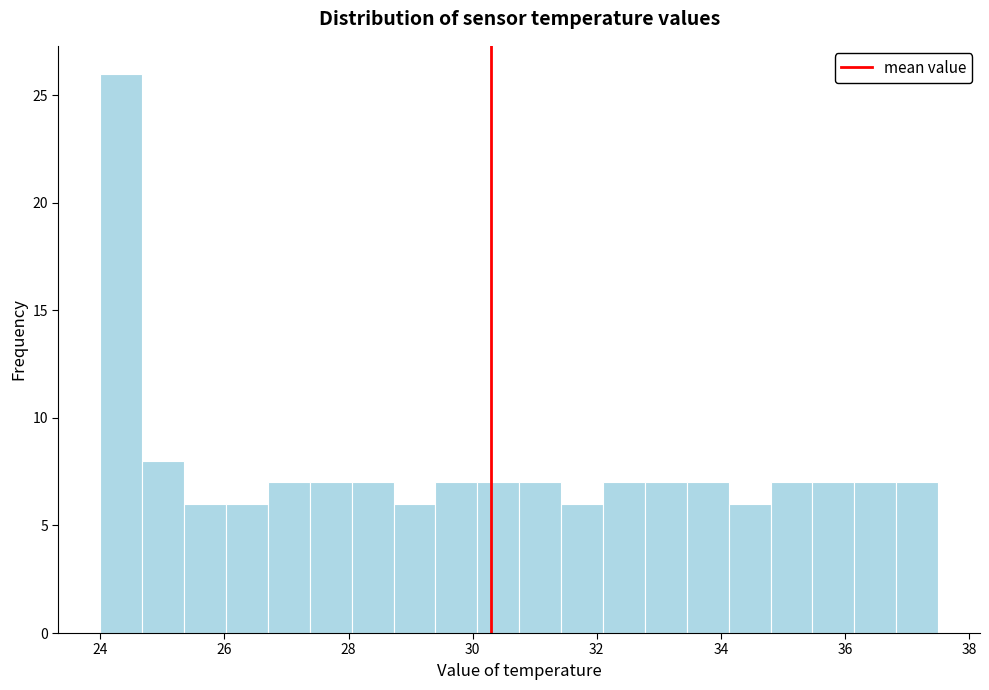

Around what value on the x-axis is the tallest bar? Give the approximate position of its centre, as read against the axis.

24.4